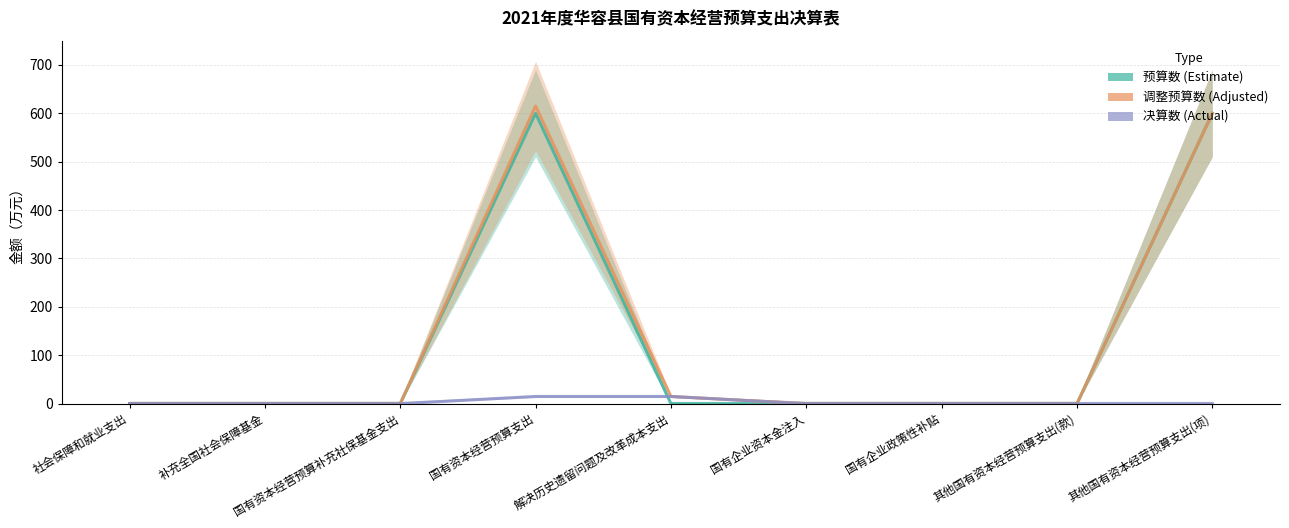

What is the label of the 6th point from the left?

国有企业资本金注入